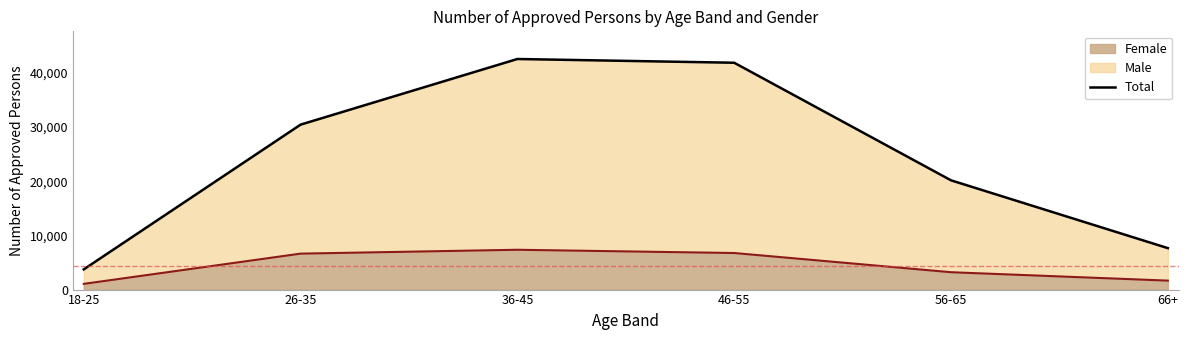

What is the label of the 6th point from the left?

66+